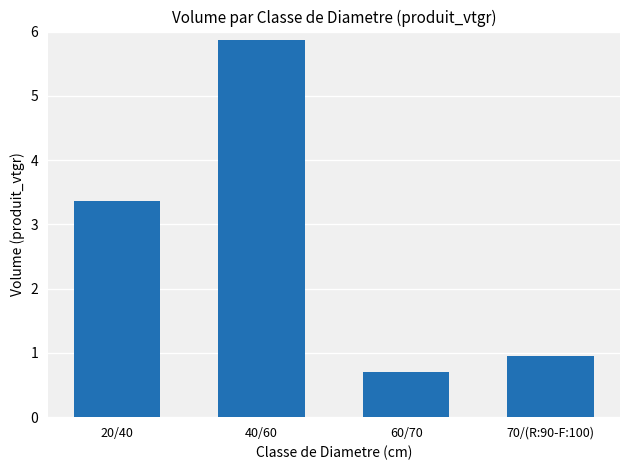

True or false: the data shows 1.3 at 70/(R:90-F:100).

False